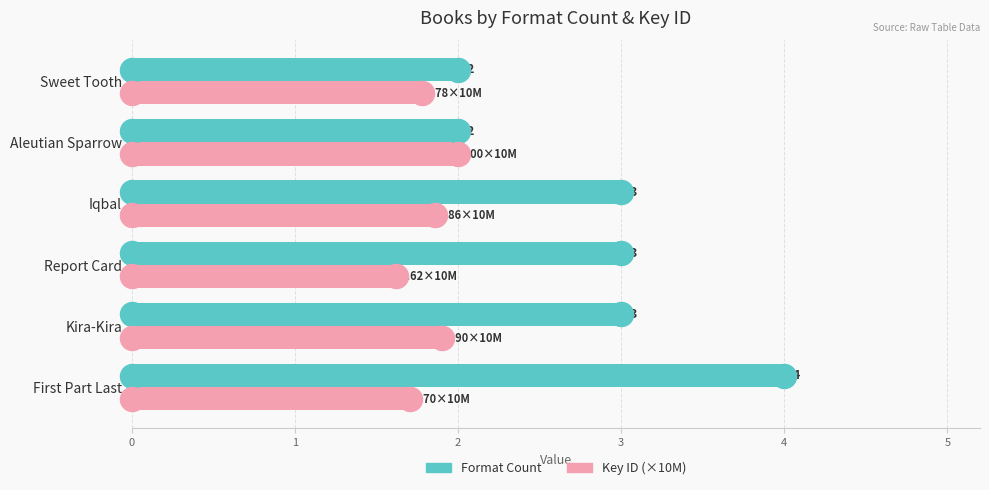

What is the total value across all series at Iqbal?

4.9